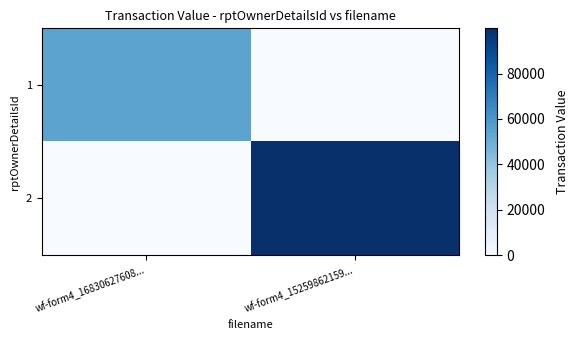

At how many categories does at least one series exceed 25397?

2